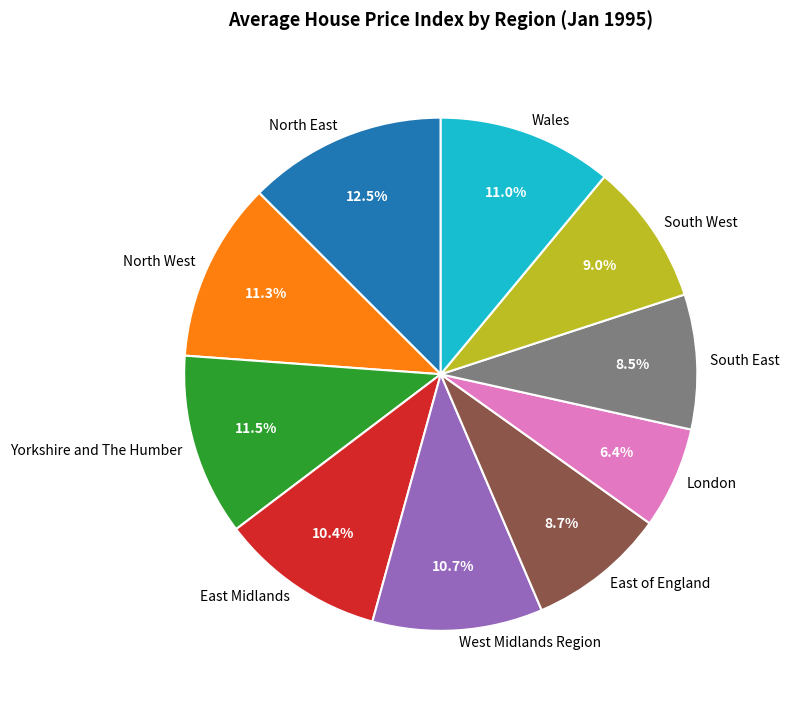

Which slice is the largest?

North East